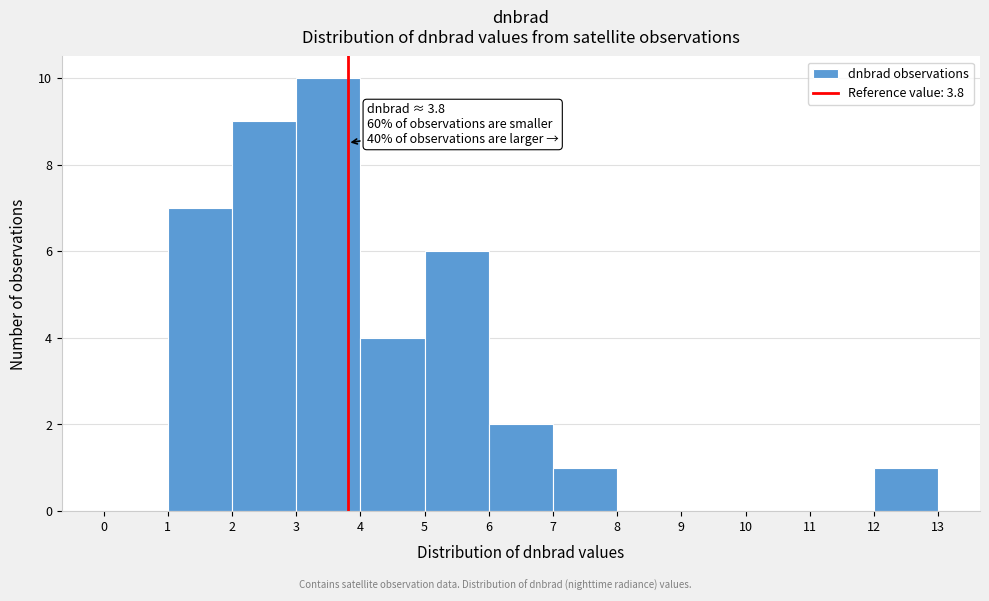

Over which range of the x-axis is the bar tallest?

3 to 4